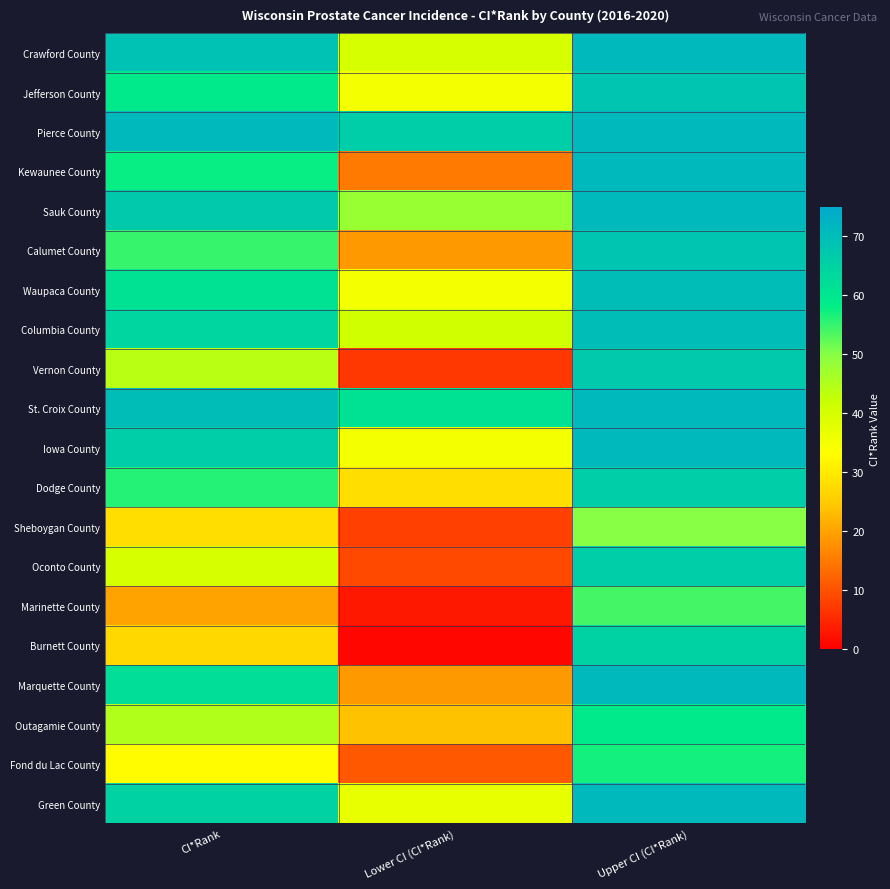

How many distinct data groups are displayed?

20